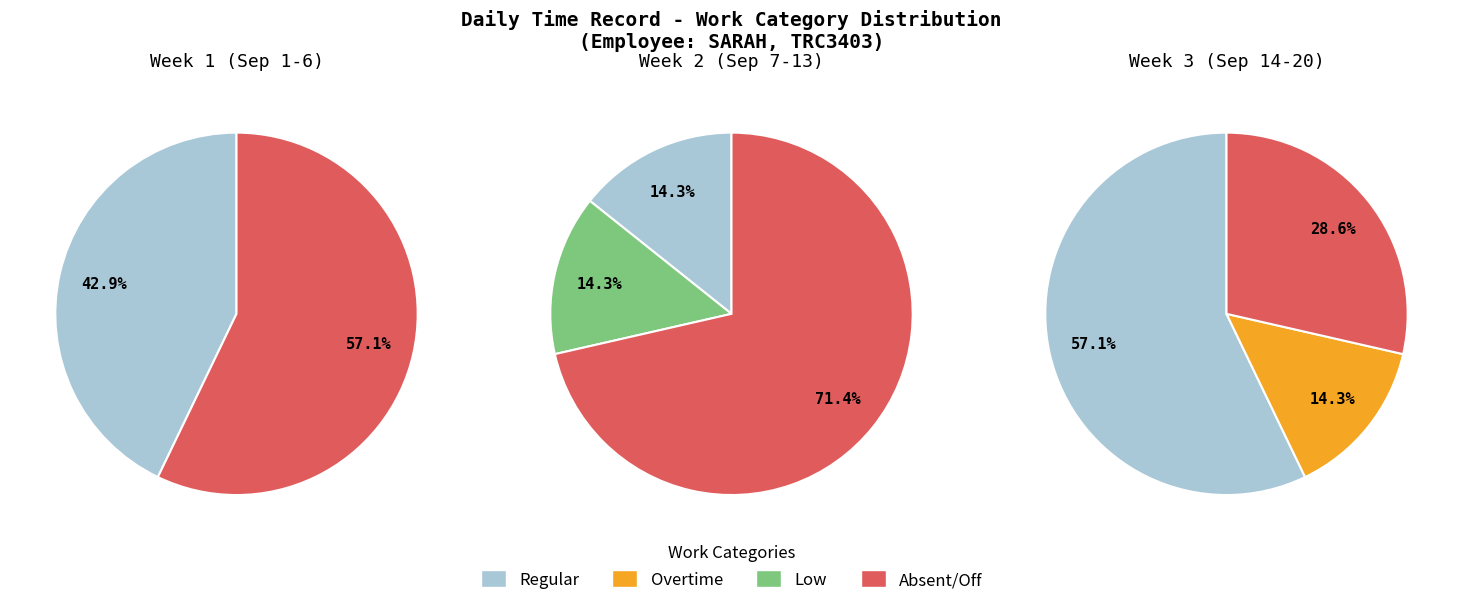

How many slices are in this pie chart?

3